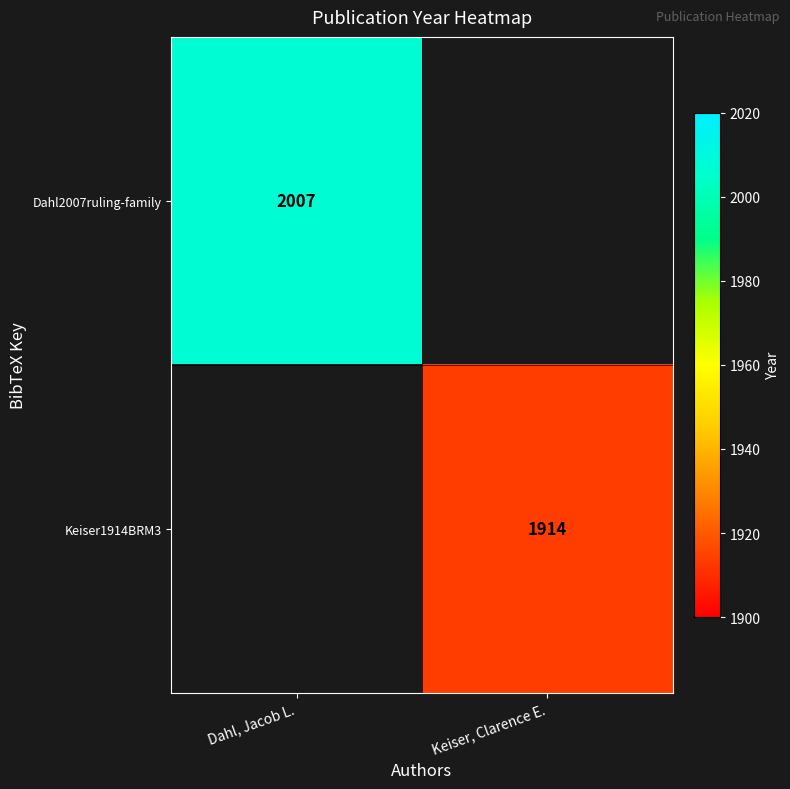

Is the value of Keiser1914BRM3 at Keiser, Clarence E. greater than the value of Dahl2007ruling-family at Dahl, Jacob L.?

No